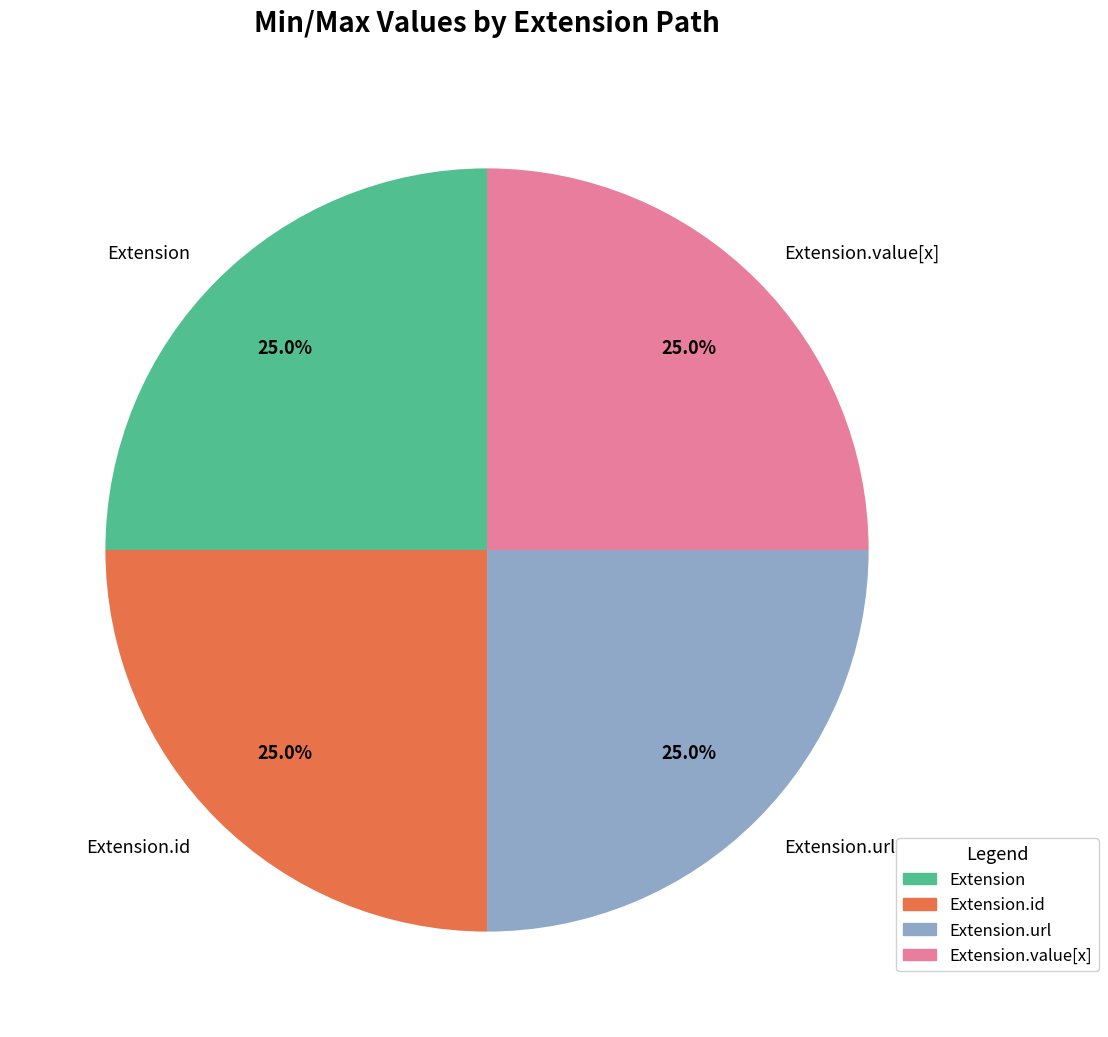

To the nearest percent, what is the difference between the largest and smallest slice percentages?

0%